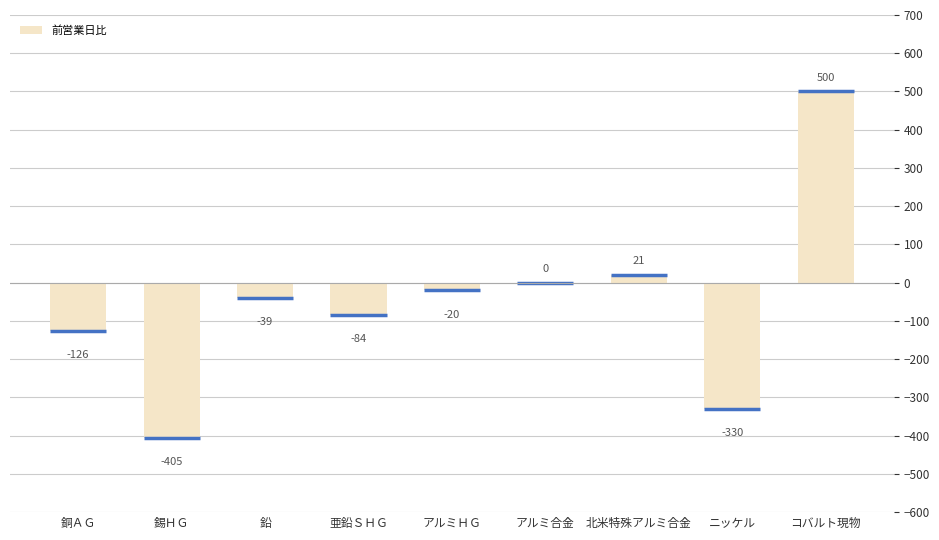

Which category has the highest value across all series?

コバルト現物